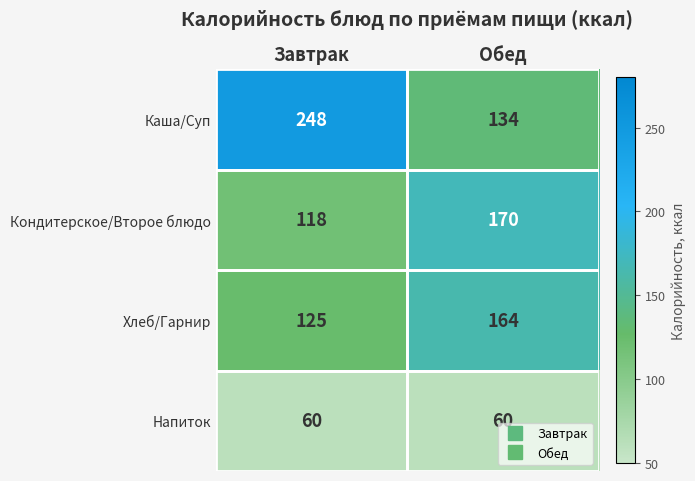

Which series has the largest range (max minus min)?

Каша/Суп